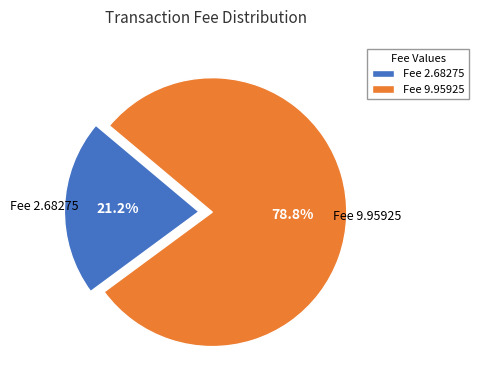

Which slice is the largest?

Fee 9.95925